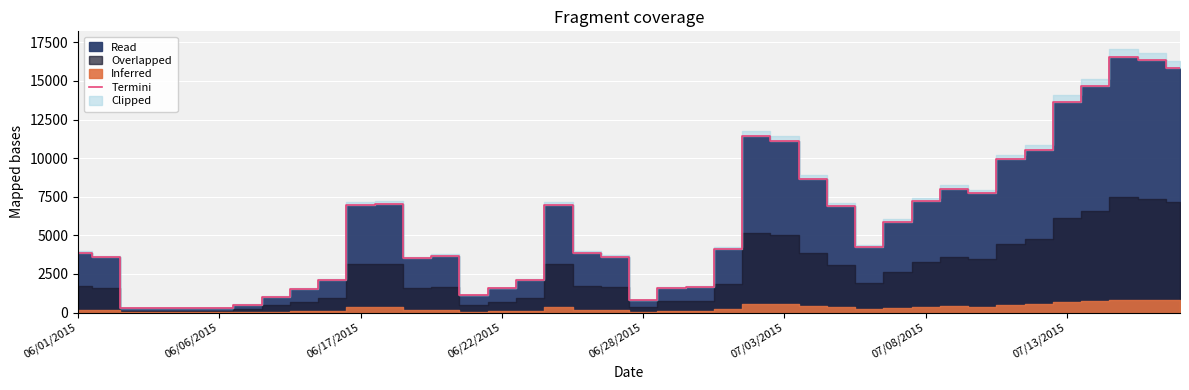

The Termini series shows 1725 at 07/08/2015. True or false?

False